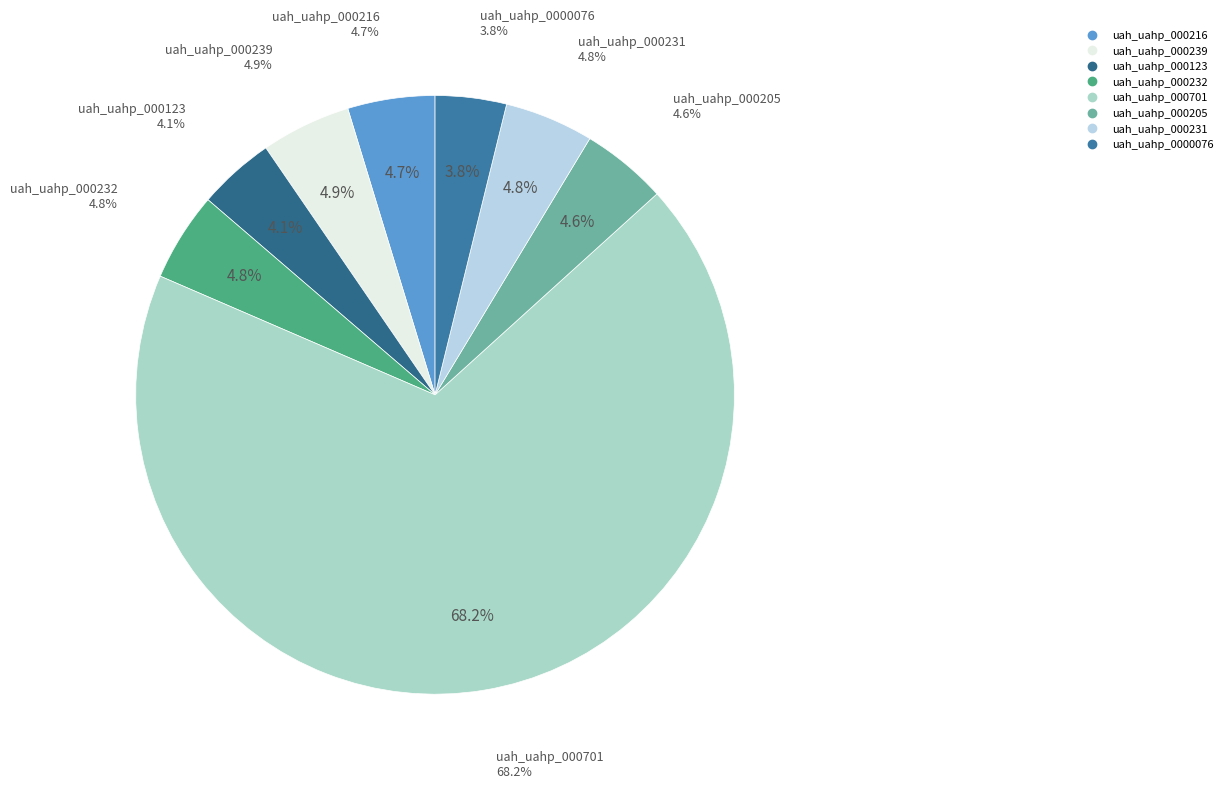

To the nearest percent, what is the difference between the uah_uahp_0000076 and uah_uahp_000239 slice percentages?

1%